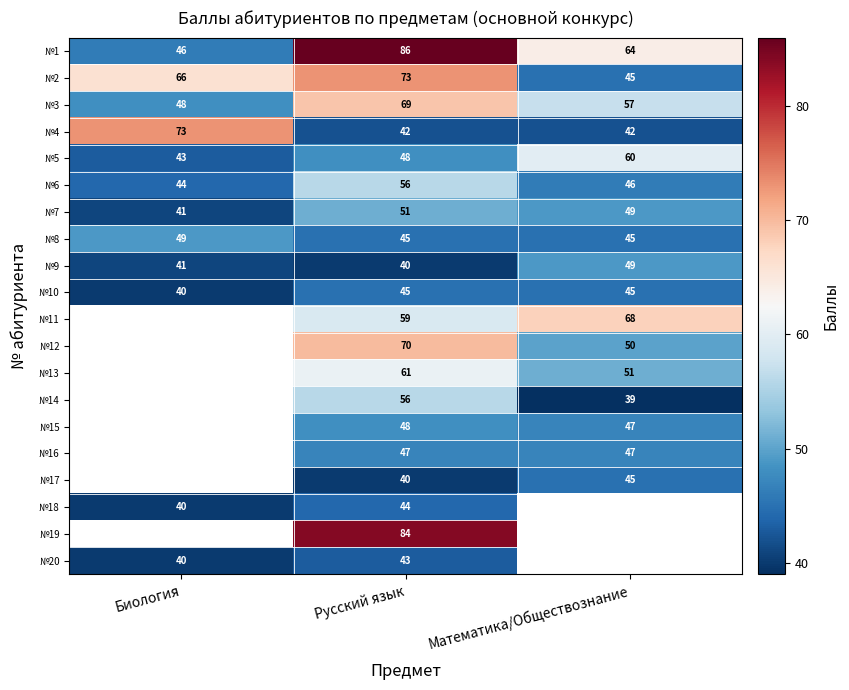

What value does the №9 series have at Русский язык?

40